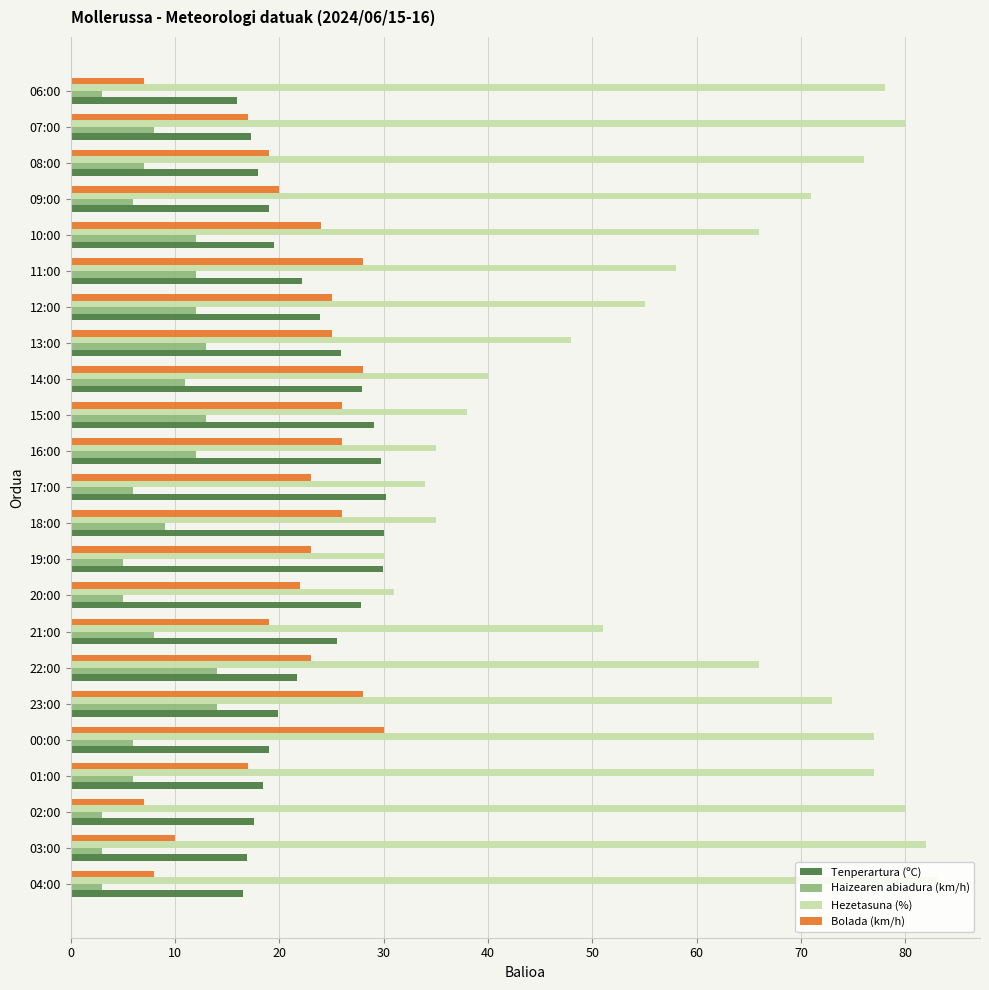

What is the highest value of the Hezetasuna (%) series?

83.0